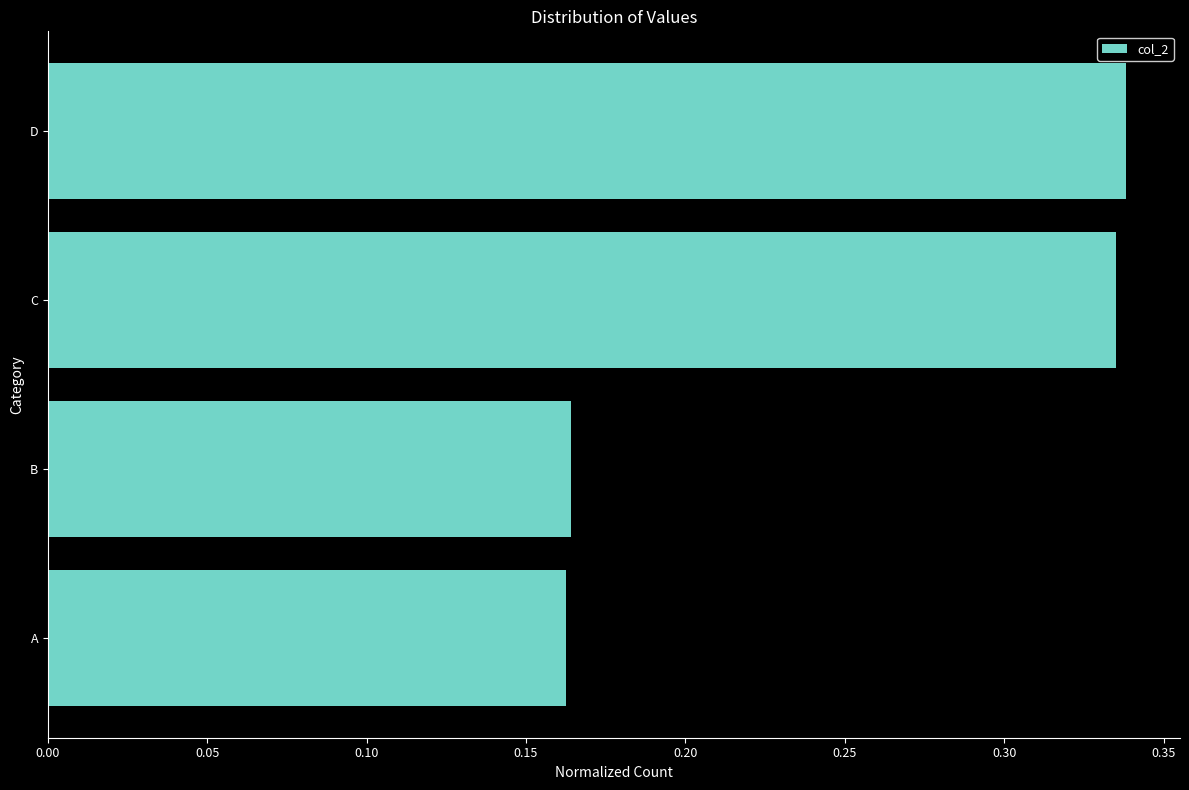

What is the sum of all values?

1.0